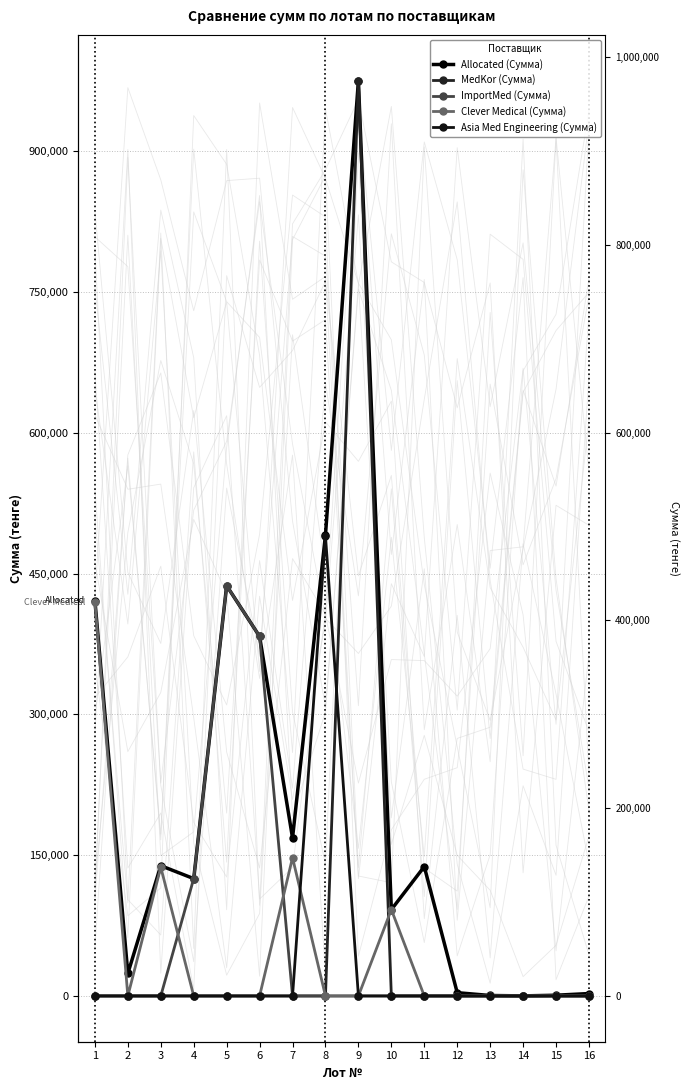

True or false: Clever Medical (Сумма) and MedKor (Сумма) cross at least once.

True